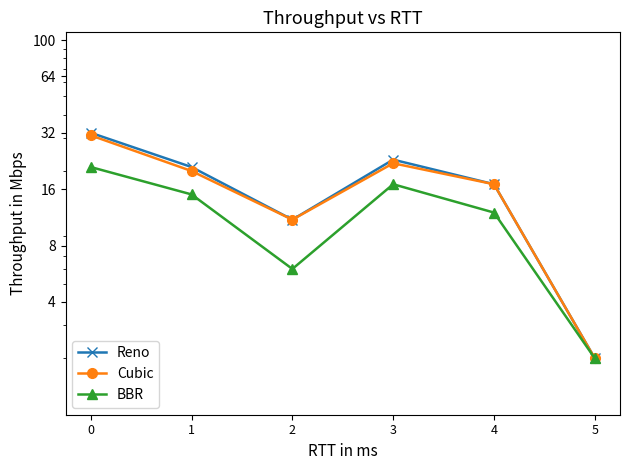

The Cubic series shows 31 at 0. True or false?

True